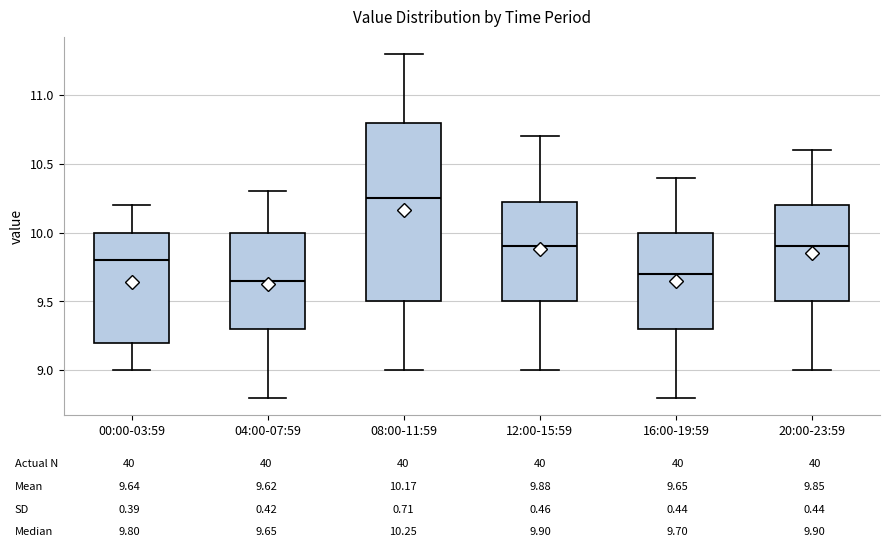

Which box is the tallest, from its lower edge to its upper edge?

08:00-11:59